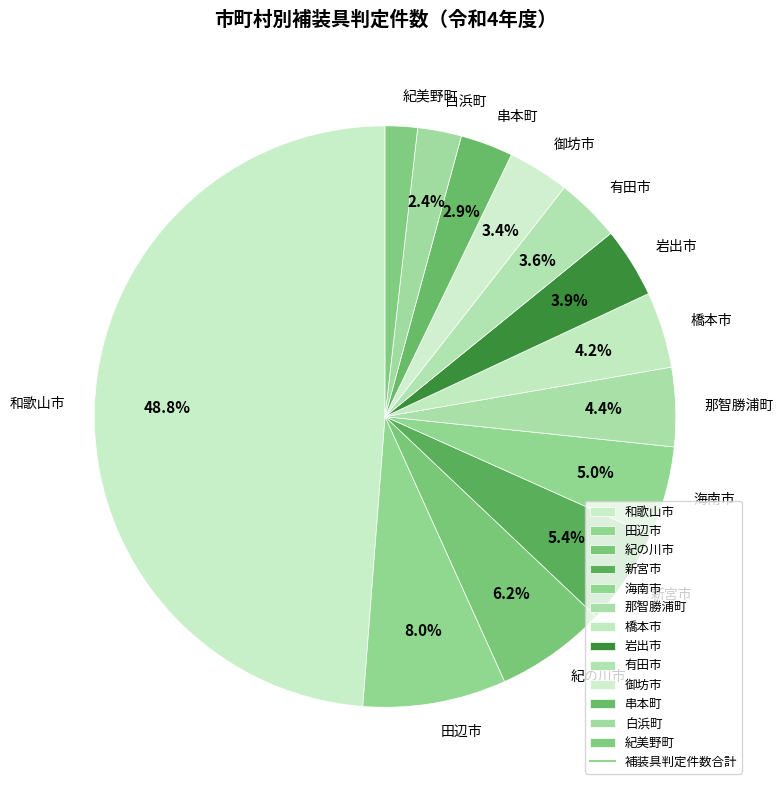

What is the smallest slice in the pie chart?

紀美野町